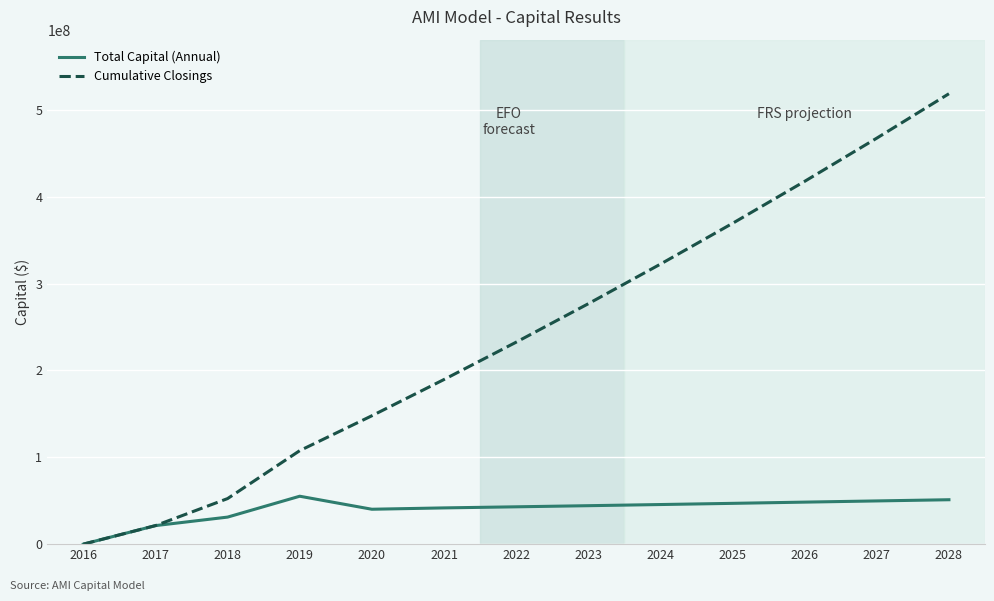

Which series has the largest total across all categories?

Cumulative Closings